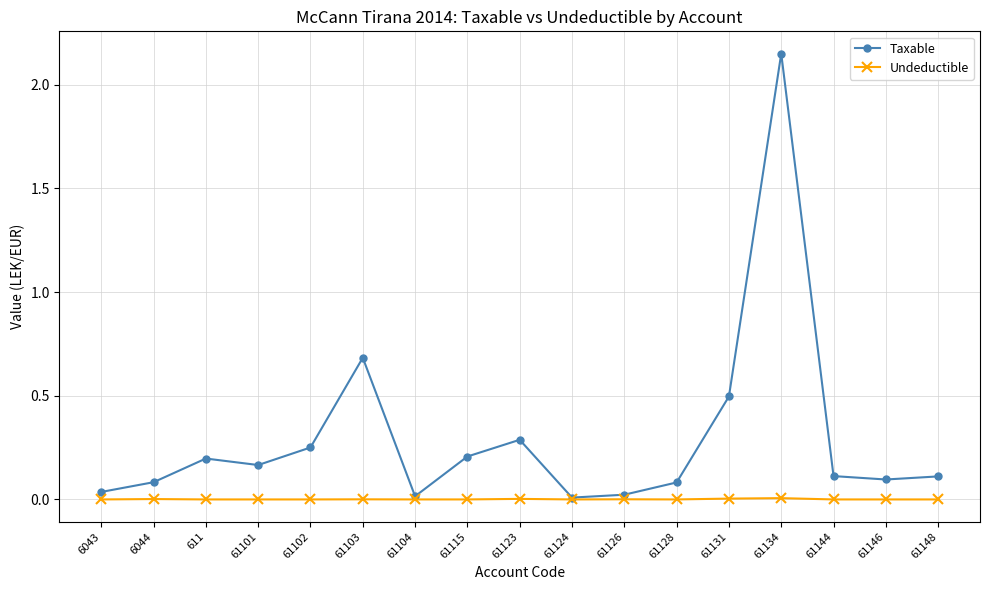

At which label does Taxable reach its peak?

61134